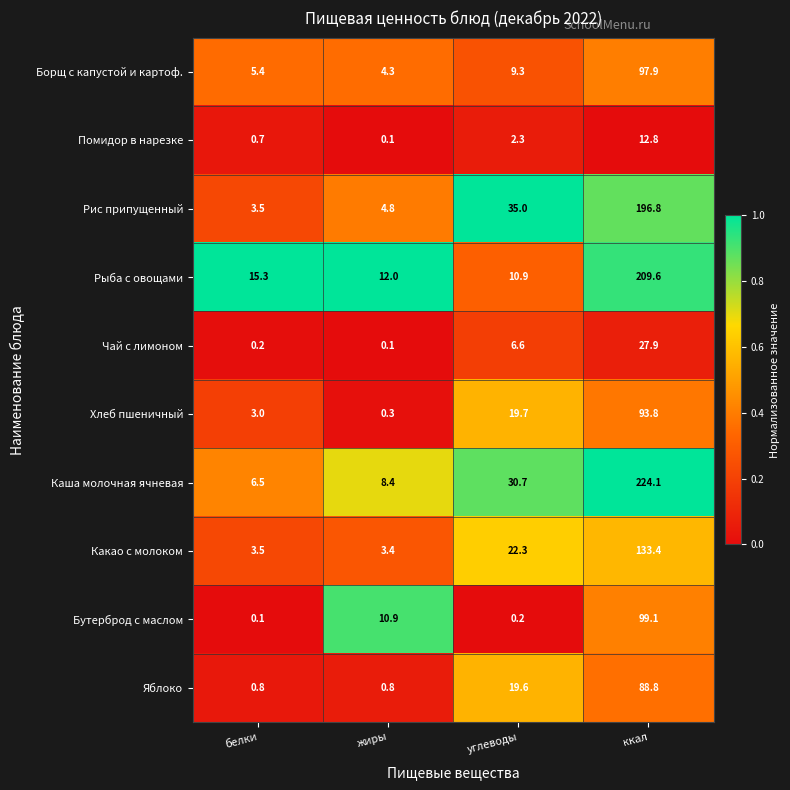

What is the spread (max minus min) of values at углеводы?

34.8